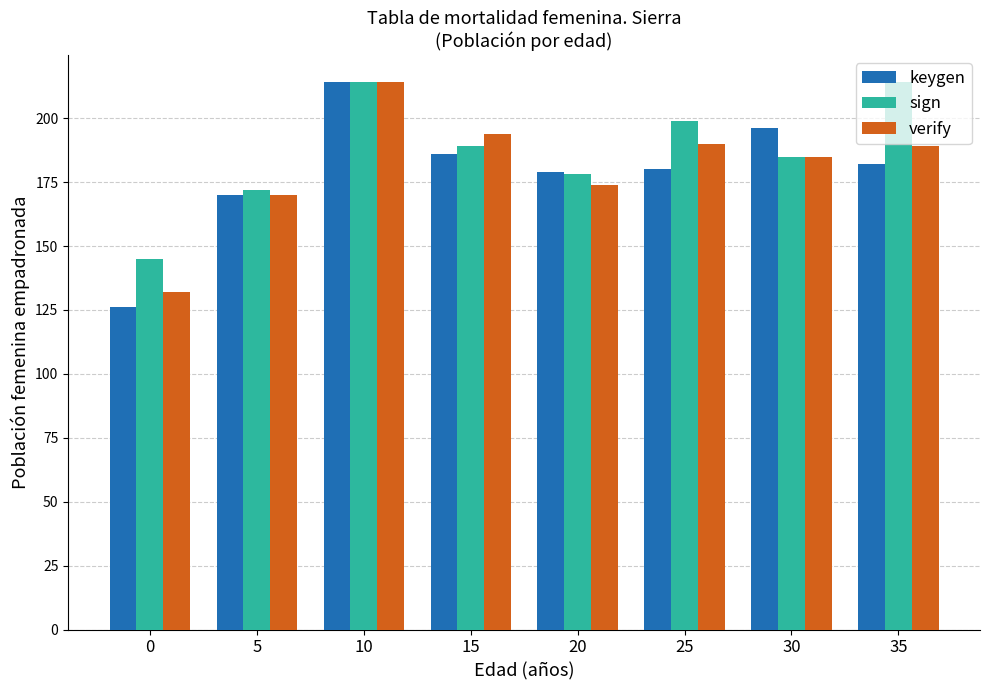

Are the bars grouped side by side (vs. stacked)?

Yes